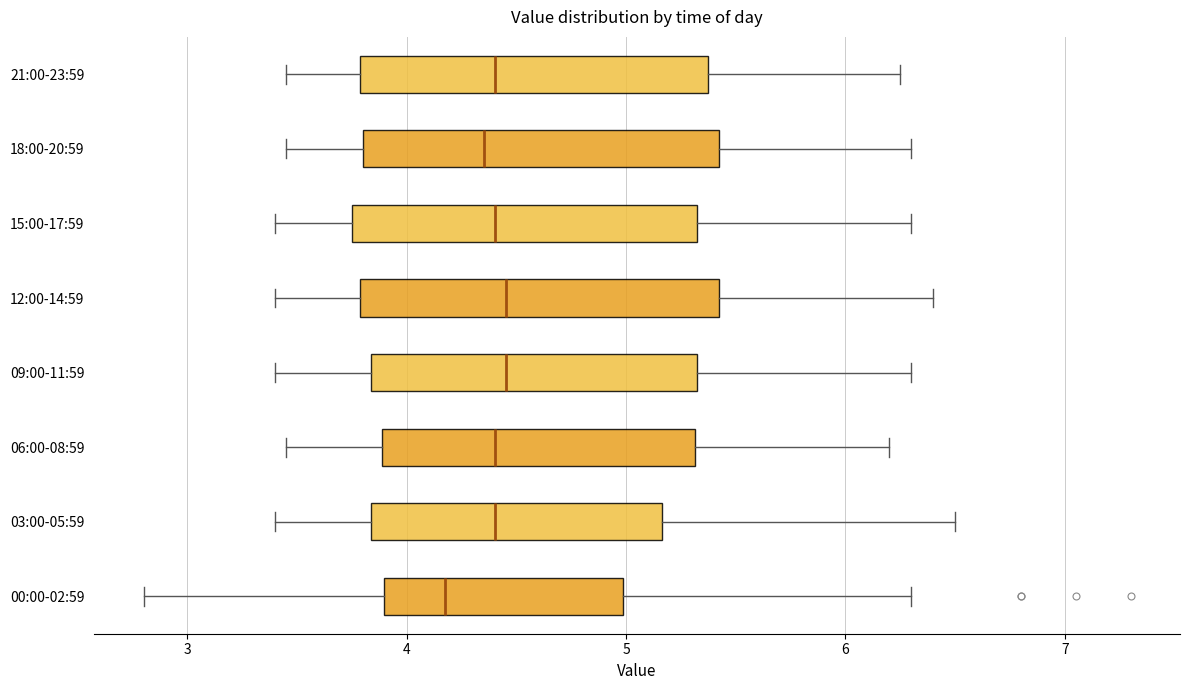

Reading bottom to top, transcribe this box plot: for each box, give where its median line is, the range the box spans, and where its two whiskers end, as read against the x-axis. The values are not printed on the chart, so give them approximately, as read against the axis.

00:00-02:59: median 4.2, box 3.9 to 5.0, whiskers 2.8 to 6.3
03:00-05:59: median 4.4, box 3.8 to 5.2, whiskers 3.4 to 6.5
06:00-08:59: median 4.4, box 3.9 to 5.3, whiskers 3.5 to 6.2
09:00-11:59: median 4.5, box 3.8 to 5.3, whiskers 3.4 to 6.3
12:00-14:59: median 4.5, box 3.8 to 5.4, whiskers 3.4 to 6.4
15:00-17:59: median 4.4, box 3.8 to 5.3, whiskers 3.4 to 6.3
18:00-20:59: median 4.4, box 3.8 to 5.4, whiskers 3.5 to 6.3
21:00-23:59: median 4.4, box 3.8 to 5.4, whiskers 3.5 to 6.3